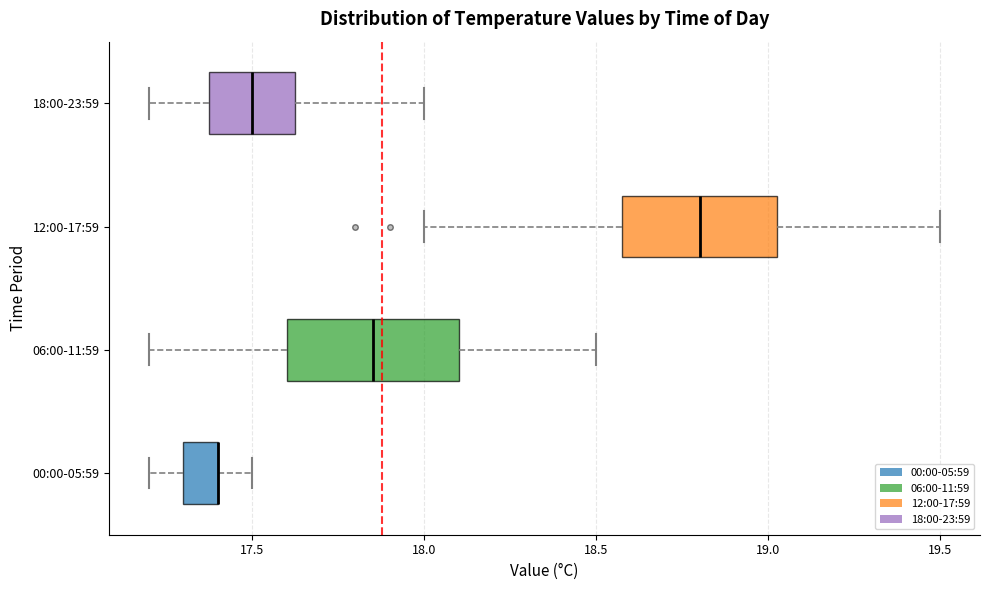

Where does the median line of the box for 18:00-23:59 sit on the x-axis? The values are not printed on the chart, so give them approximately, as read against the axis.

17.50